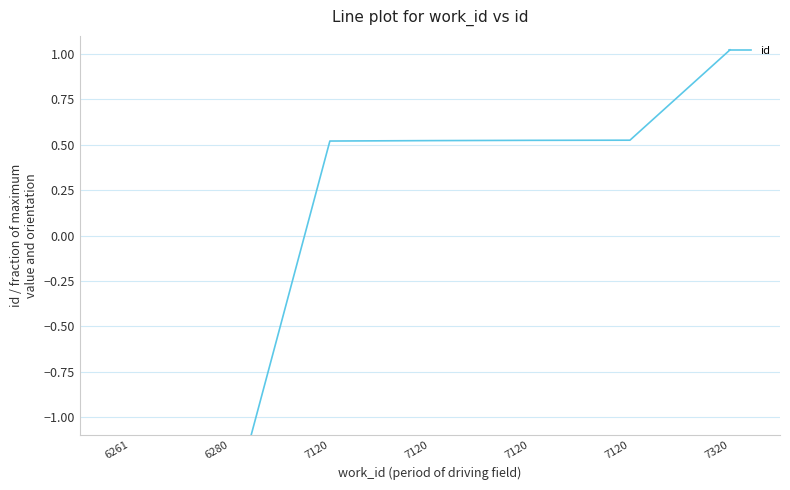

Reading left to right, transcribe all the data shown in this chart.

6261=-1.6	6280=-1.5	7120=0.5	7120=0.5	7120=0.5	7120=0.5	7320=1.0